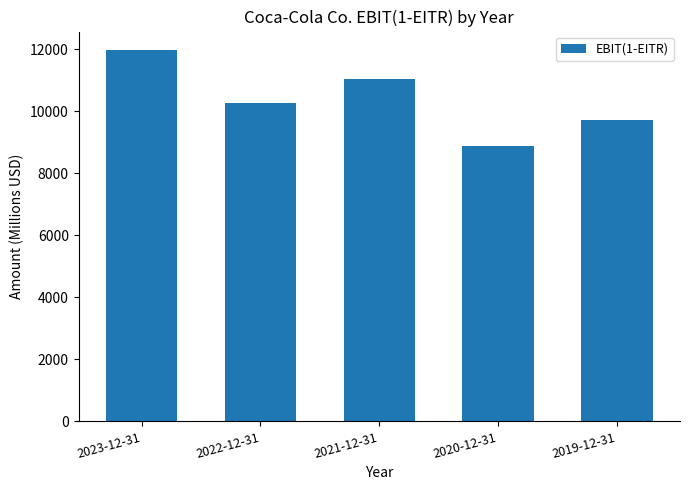

At which category does the chart reach its peak across all series?

2023-12-31